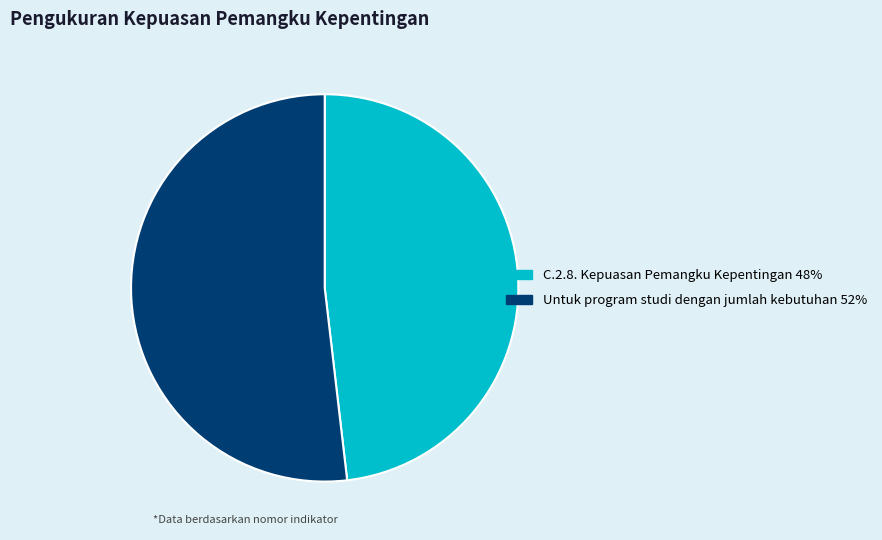

The C.2.8. Kepuasan Pemangku Kepentingan slice represents 48% of the pie. True or false?

True